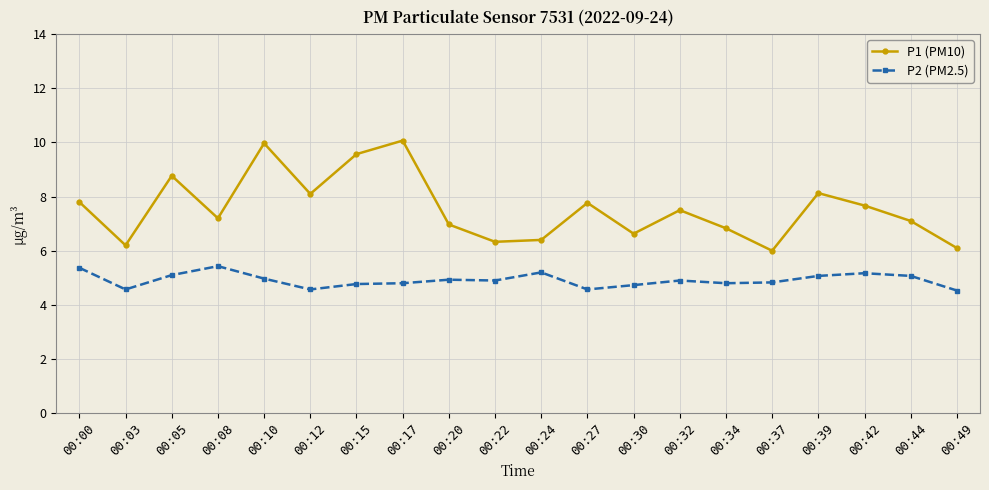

At how many categories does at least one series exceed 9?

3